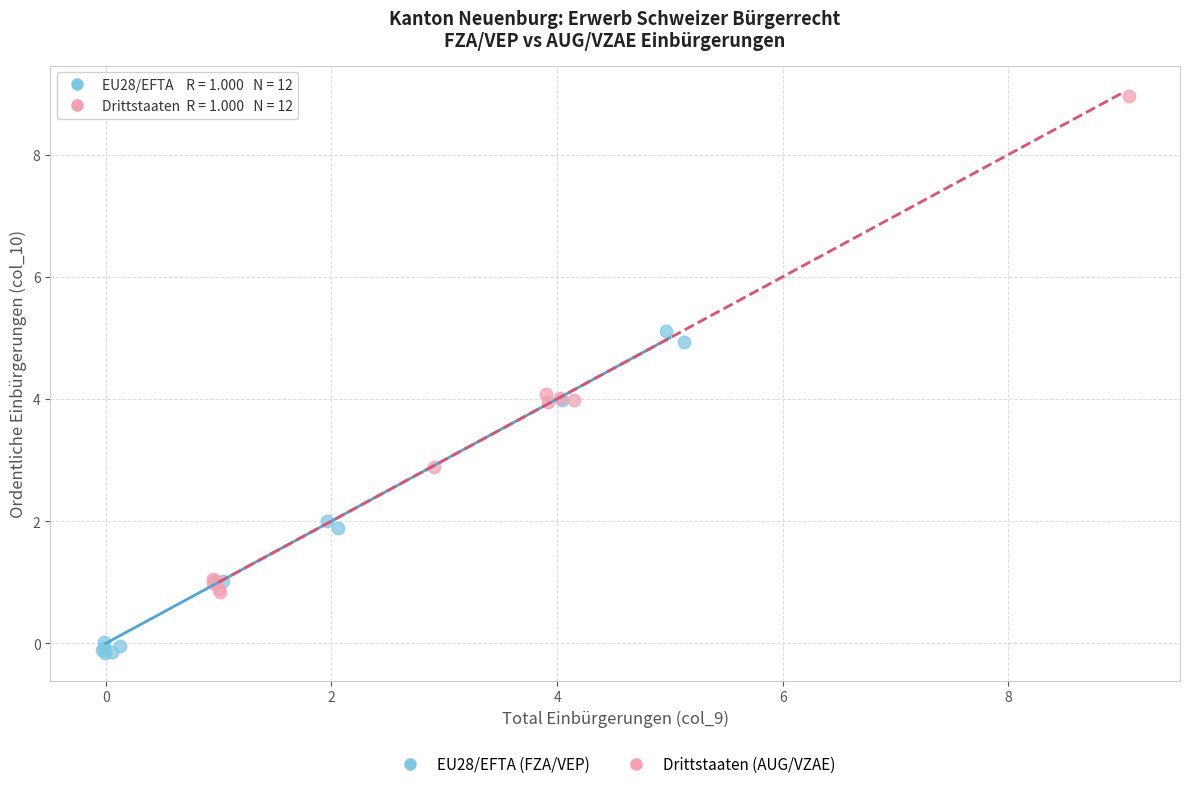

Which series contains the highest Y value?

Drittstaaten (AUG/VZAE)